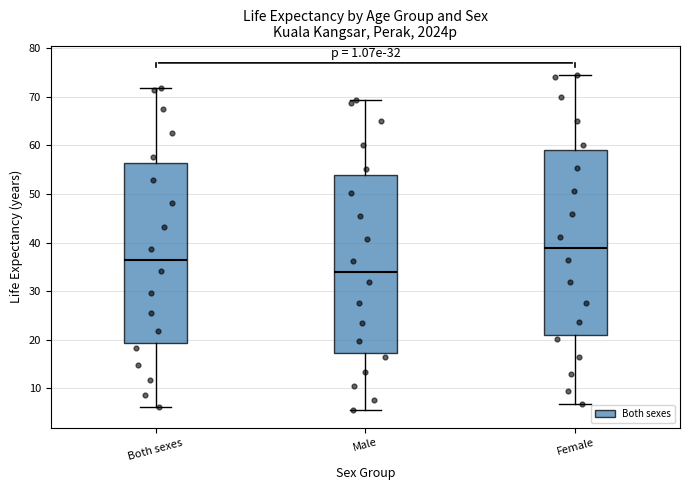

Which box's median line is the highest?

Female